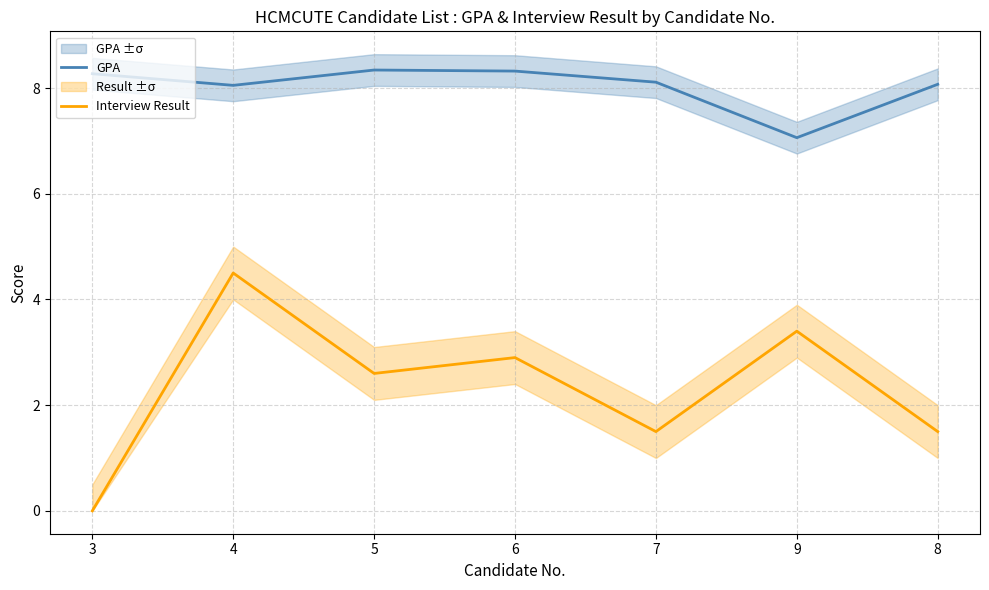

How many lines are shown in the chart?

2